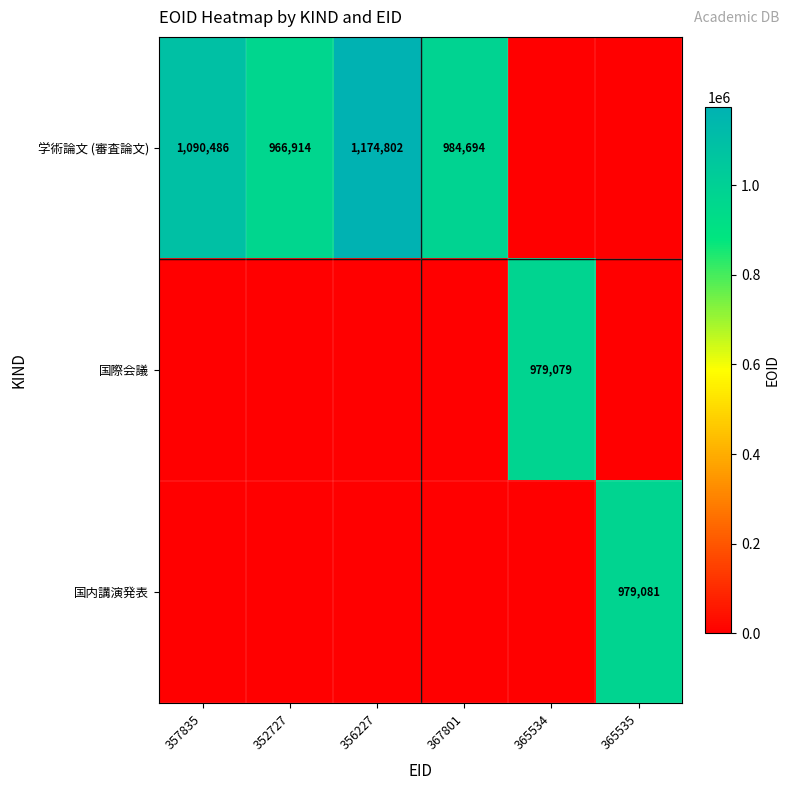

What is the sum of the 学術論文 (審査論文) values at 352727 and 356227?

2141716